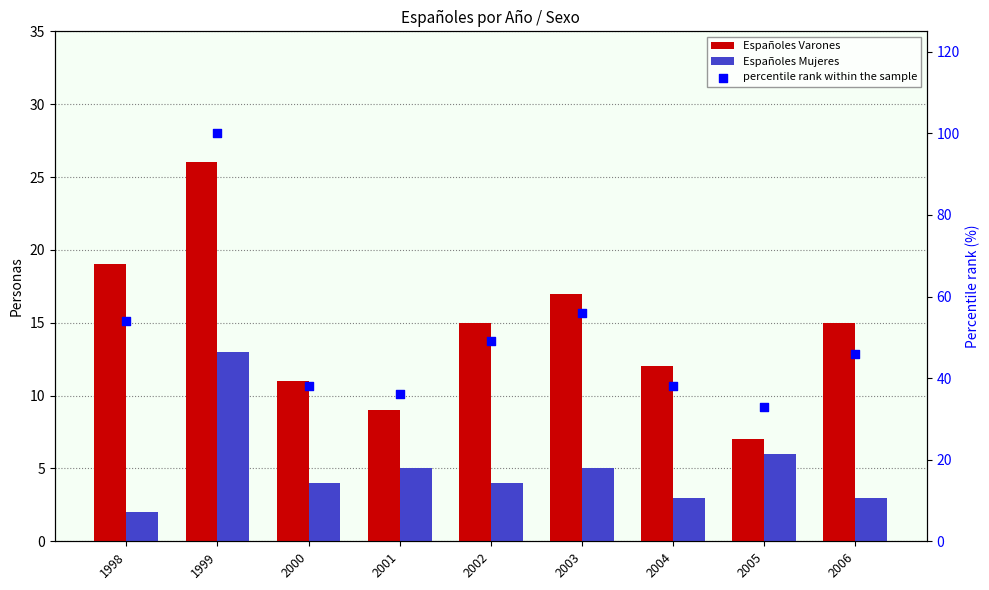

Which series has the largest total across all categories?

percentile rank within the sample